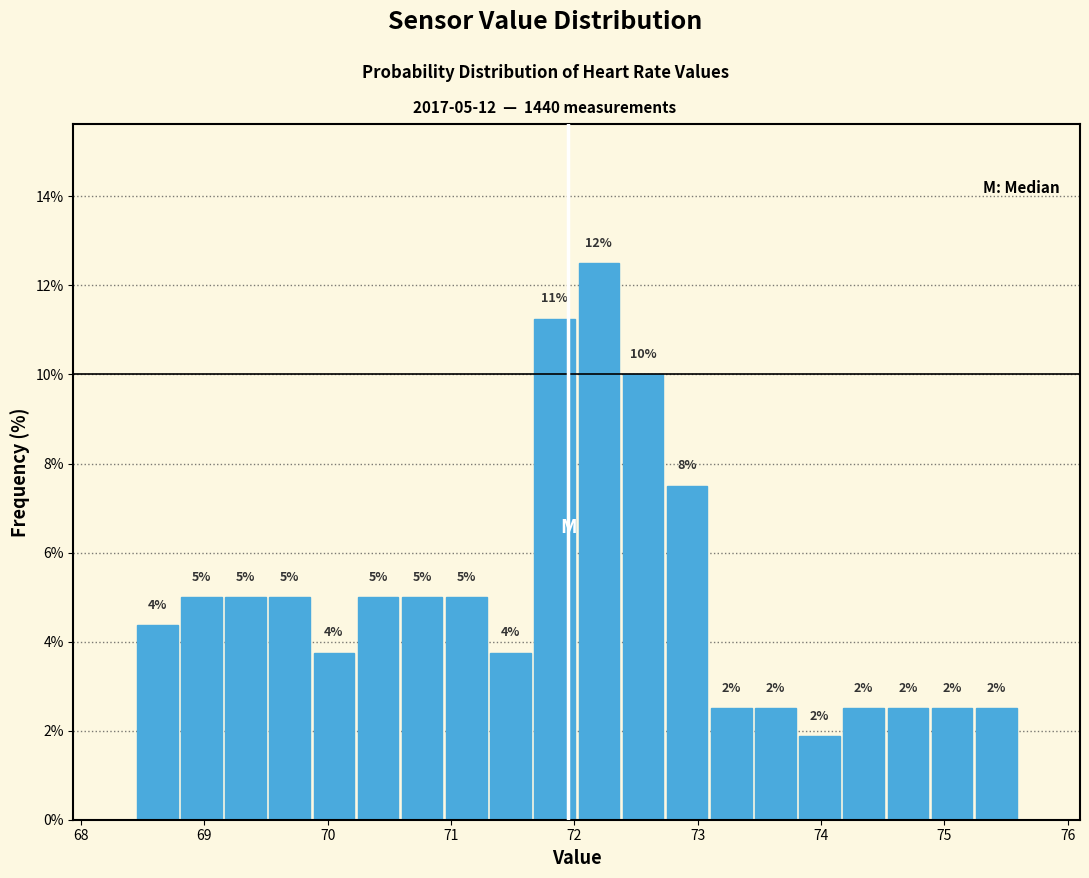

Read against the x-axis, roughly where is the centre of the tallest bar?

72.2